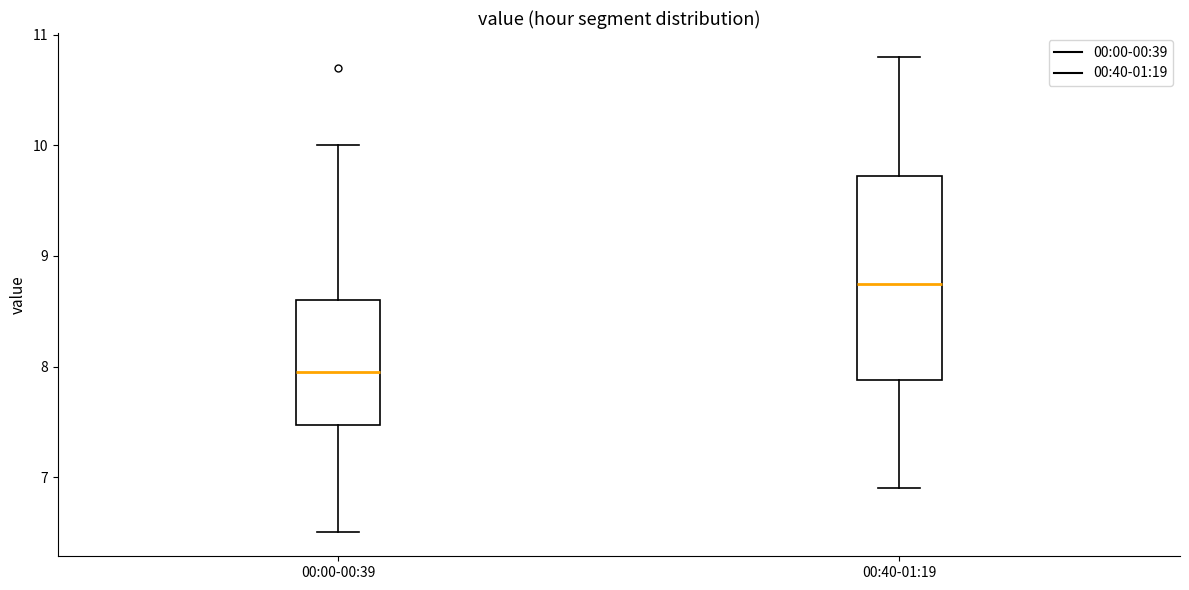

Which box is the tallest, from its lower edge to its upper edge?

00:40-01:19